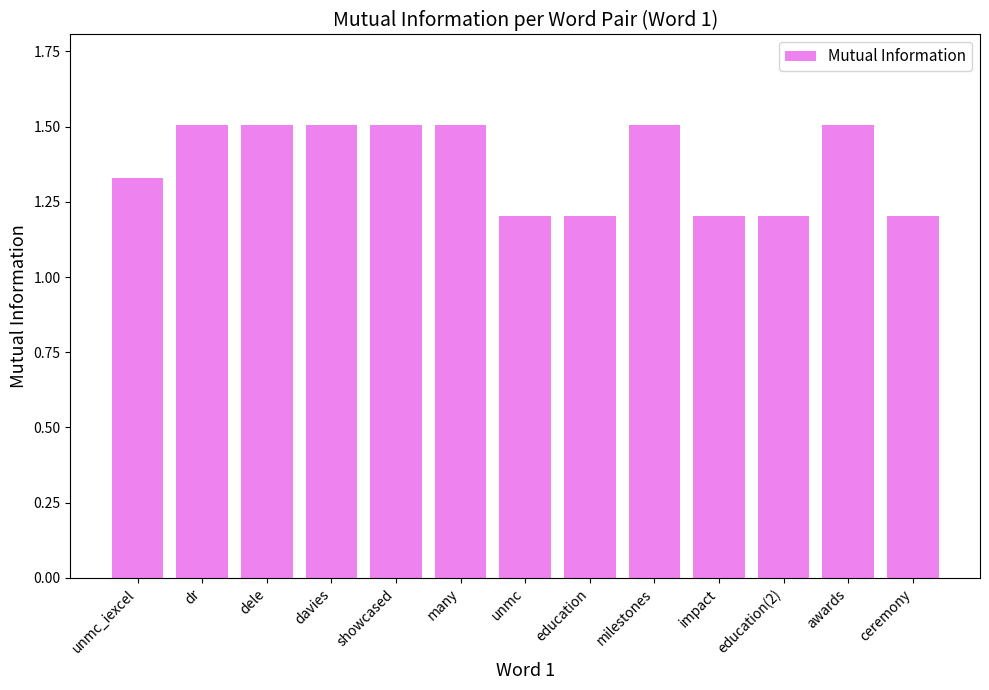

Count the number of data series in this chart.

1